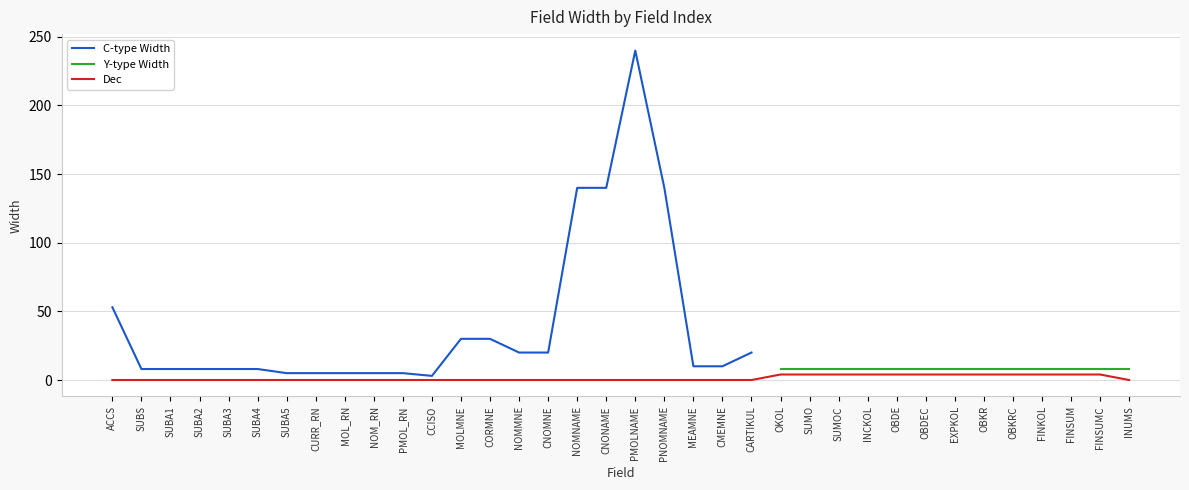

True or false: ACCS and Dec intersect in this chart.

False